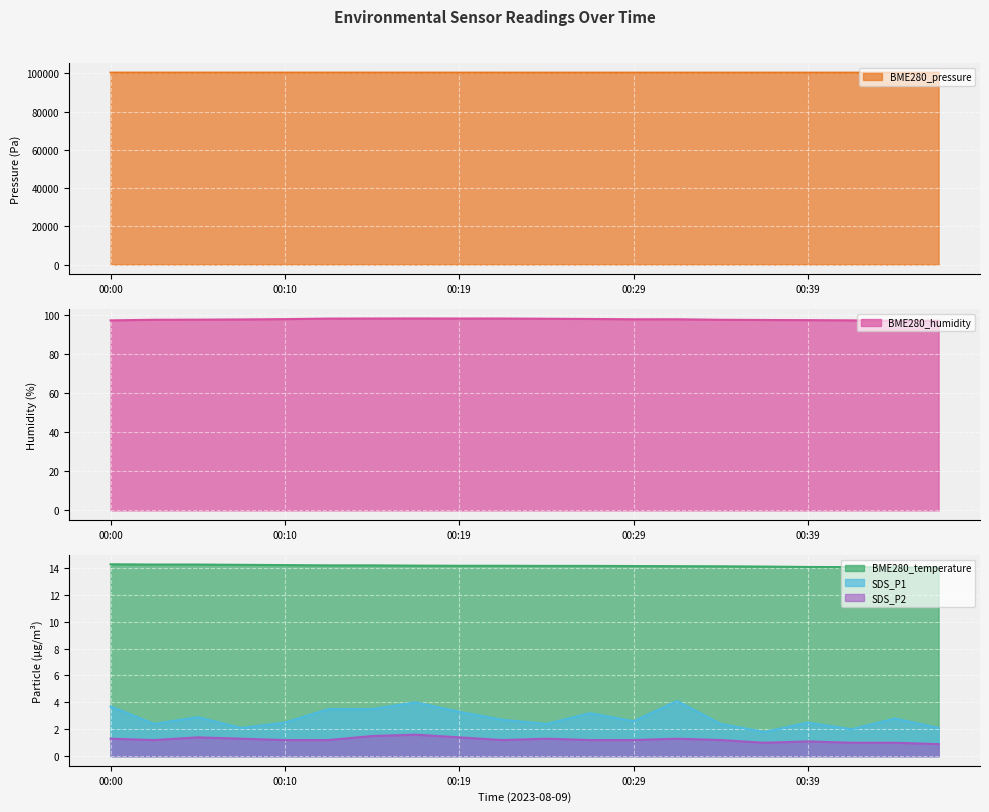

What is the smallest value displayed?

0.9